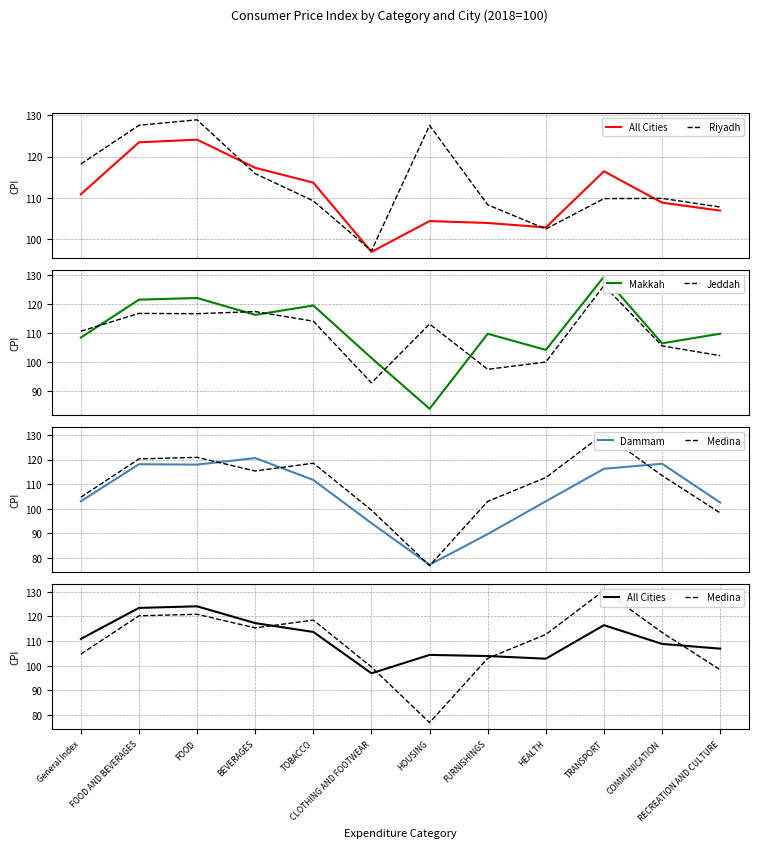

What are all the series names shown in the legend?

All Cities, Riyadh, Makkah, Jeddah, Dammam, Medina